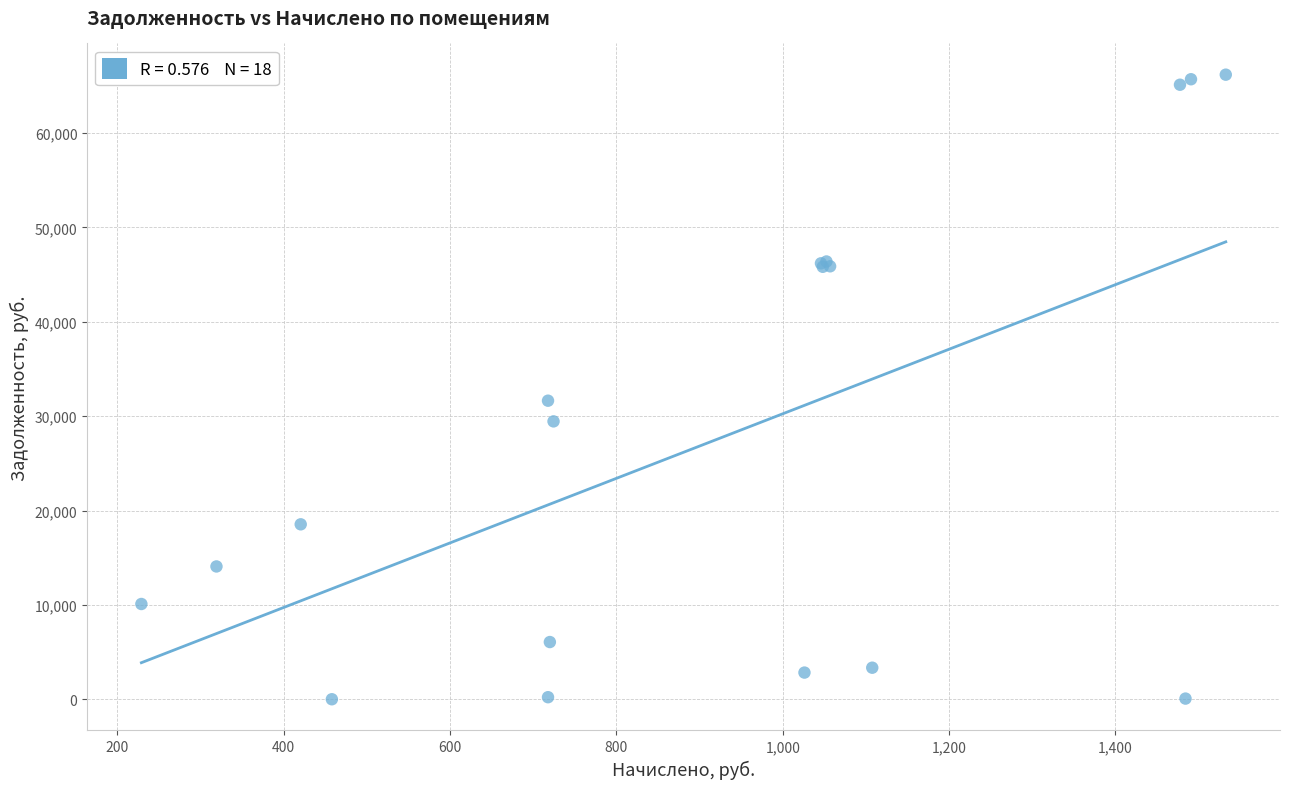

What Y value in the scatter plot is closest to 33092?

31636.7